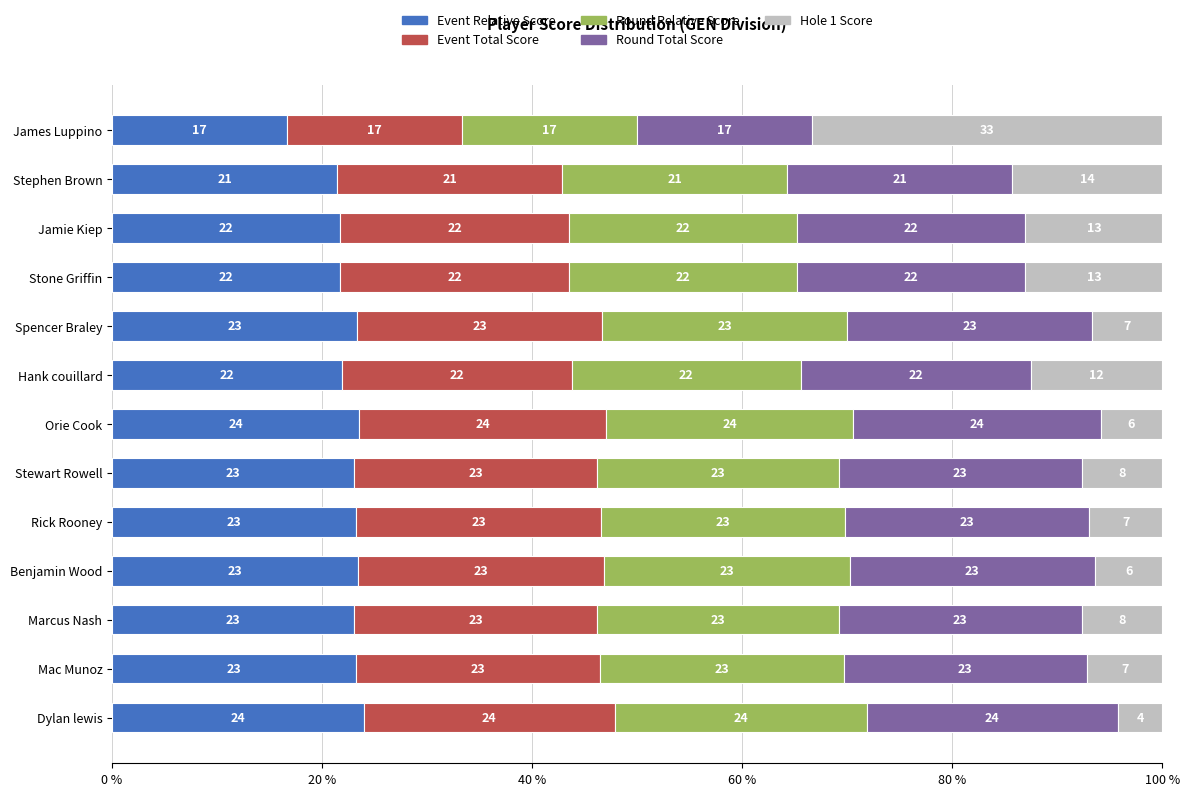

What are all the series names shown in the legend?

Event Relative Score, Event Total Score, Round Relative Score, Round Total Score, Hole 1 Score